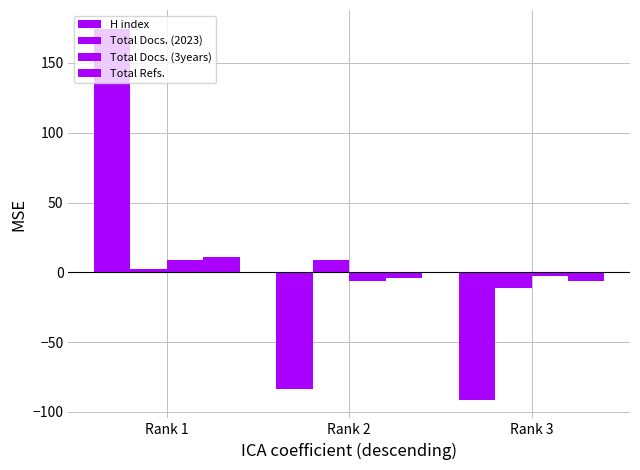

How many bars are there in each group?

4